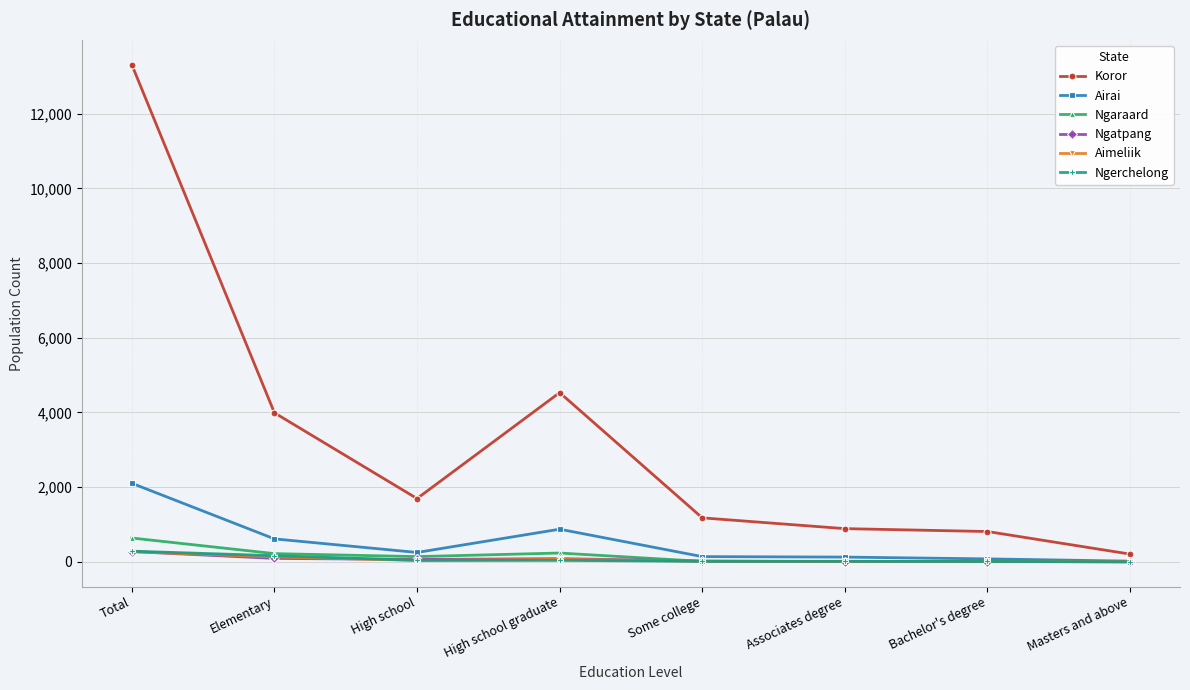

Where does the Aimeliik series first go above 38?

Total